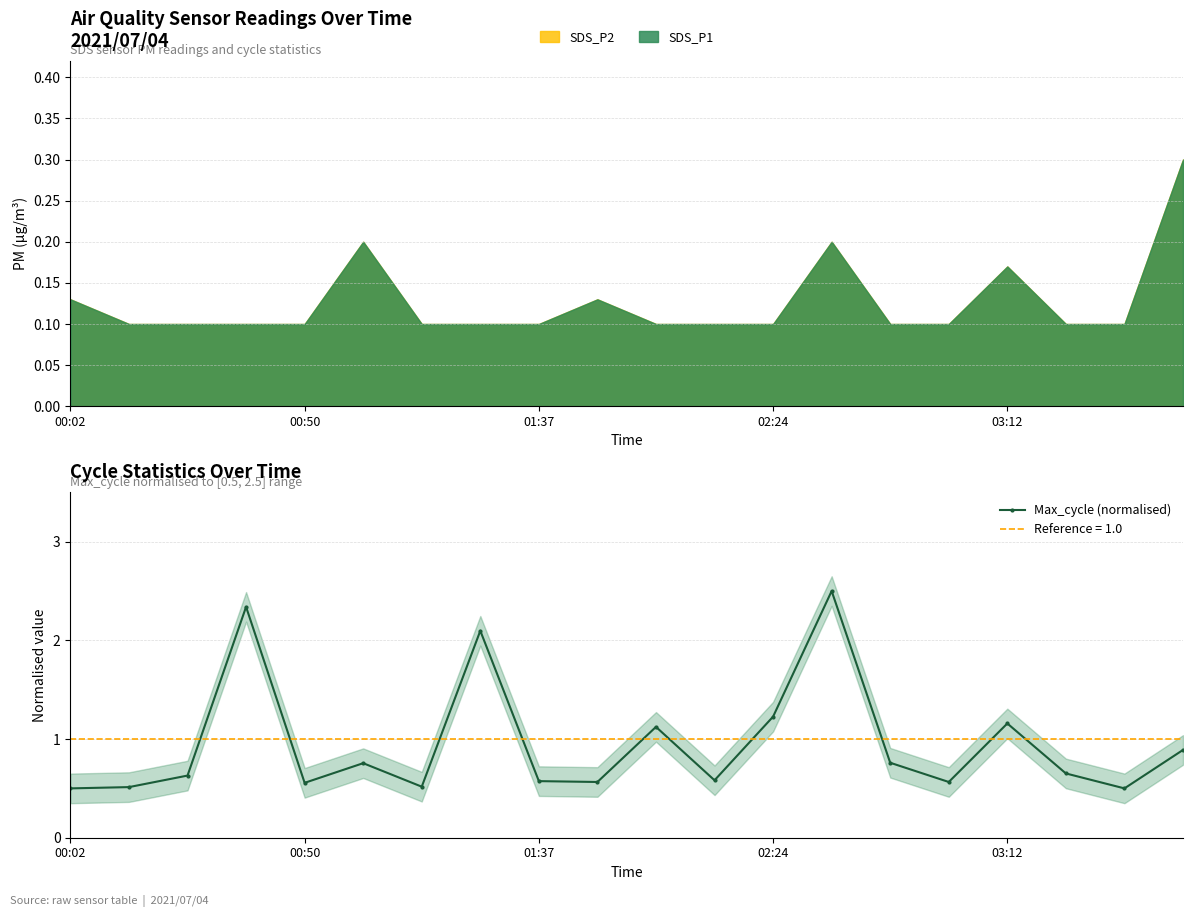

At which category does the chart reach its peak across all series?

13